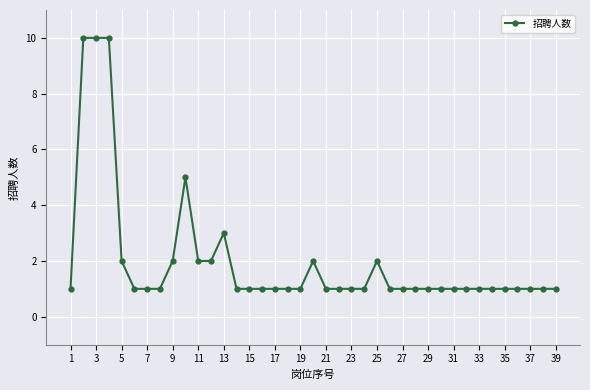

What is the sum of all values?

78